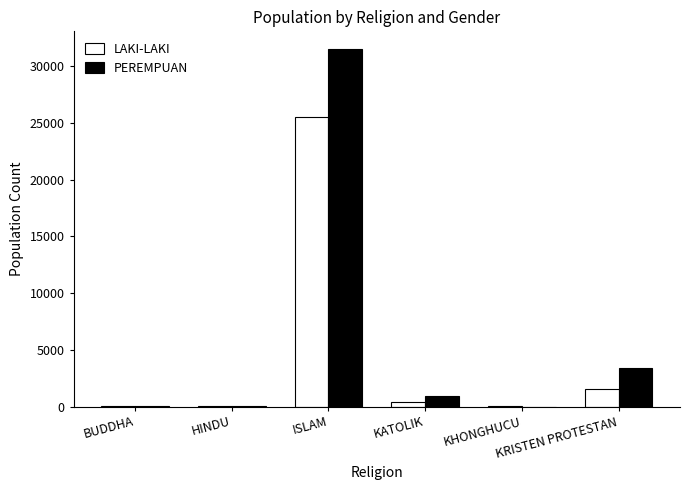

What is the highest value of the LAKI-LAKI series?

25501